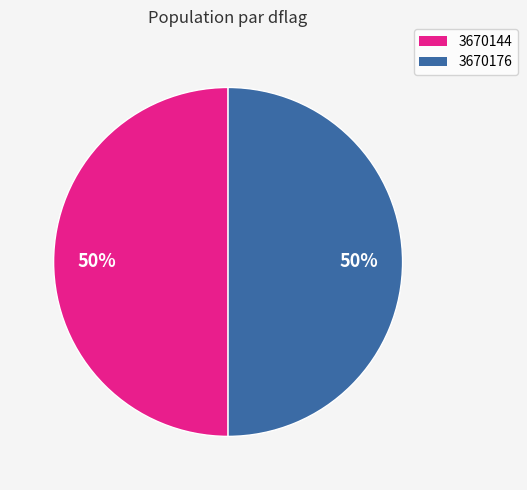

What percentage is the 3670144 slice, to the nearest percent?

50%